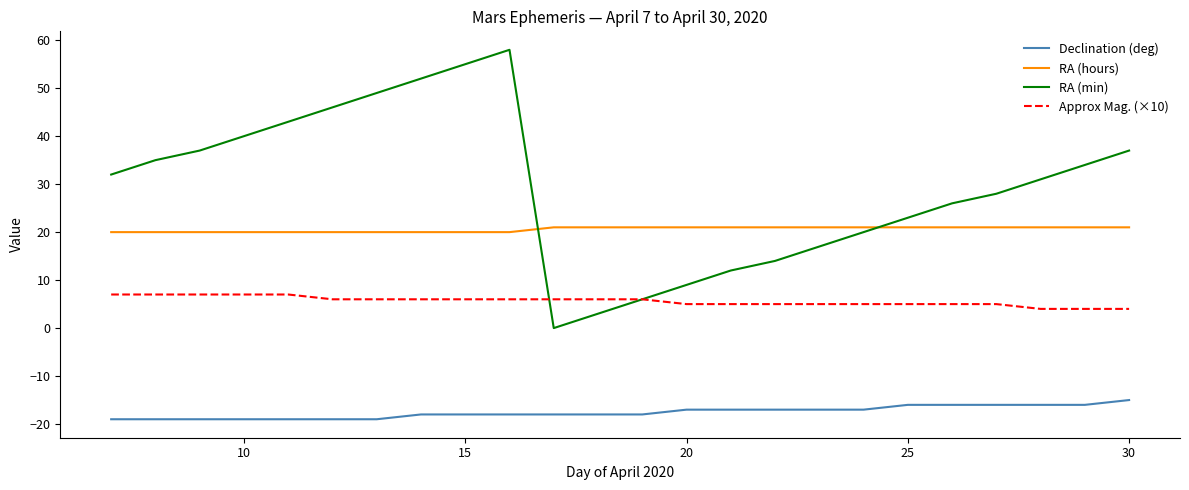

After their last crossing, which series has the higher values: RA (hours) or RA (min)?

RA (min)